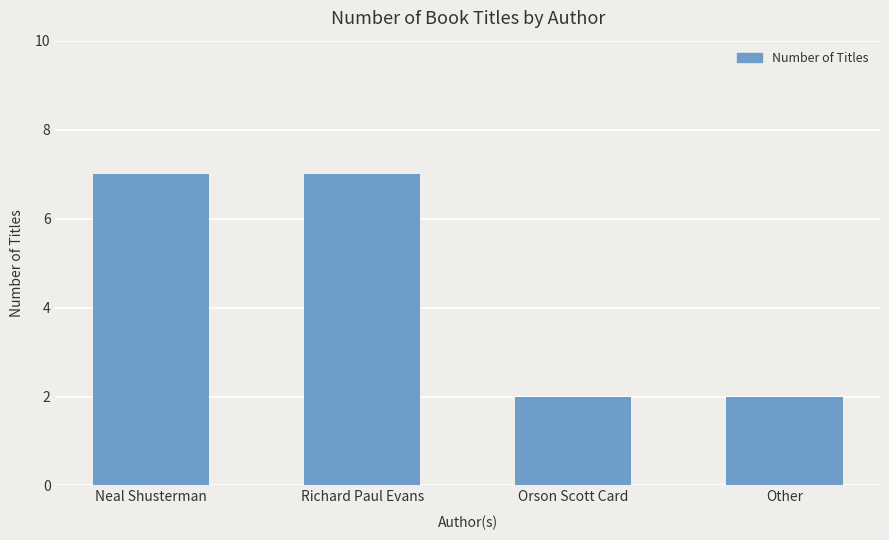

What is the label of the 4th bar from the left?

Other